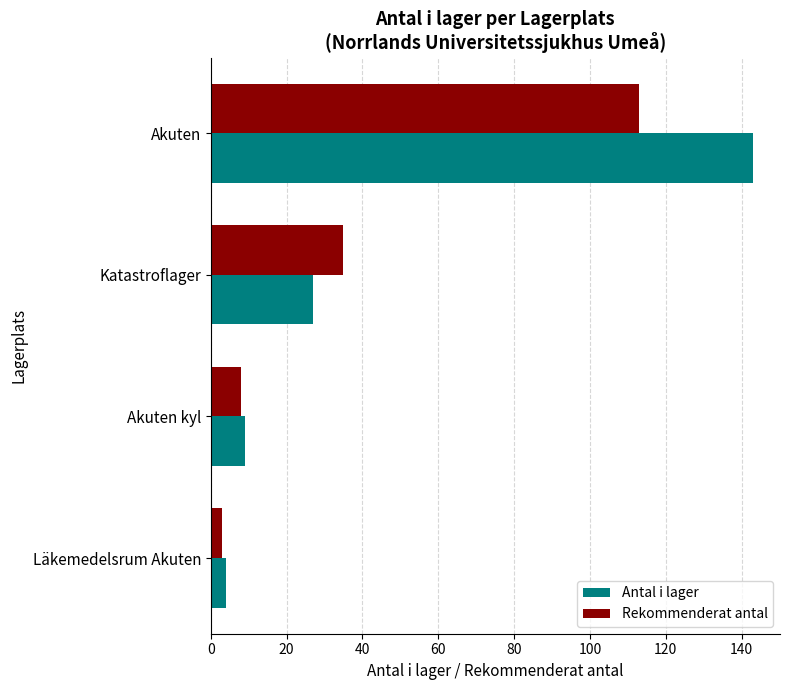

Rank the series by their maximum value, from highest to lowest.

Antal i lager, Rekommenderat antal